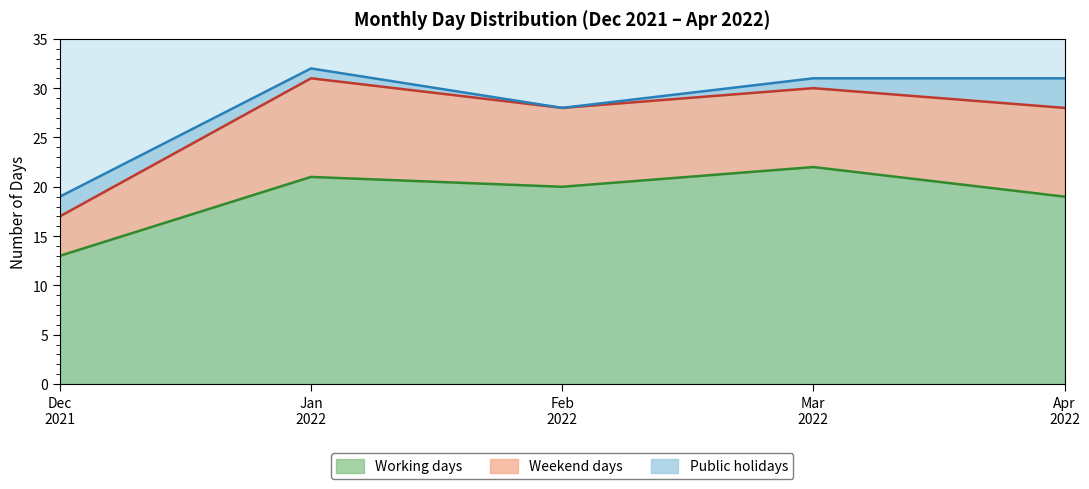

At how many categories does at least one series exceed 15?

4